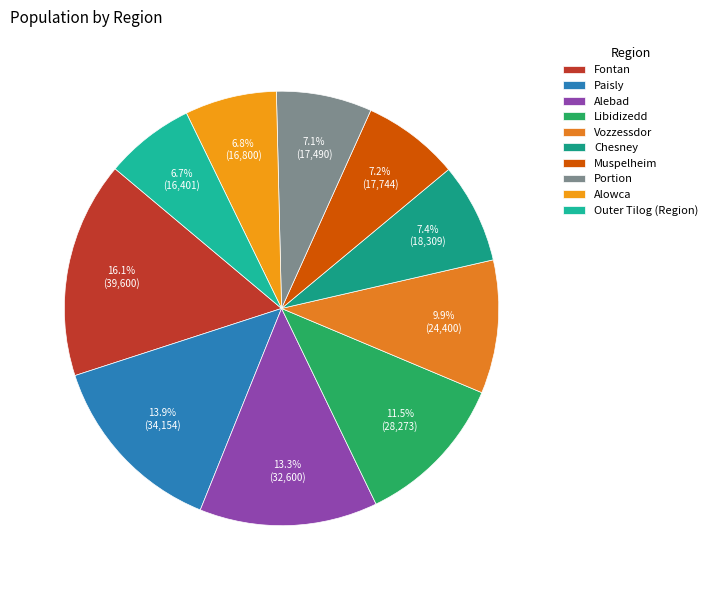

To the nearest percent, what portion does Libidizedd represent?

12%